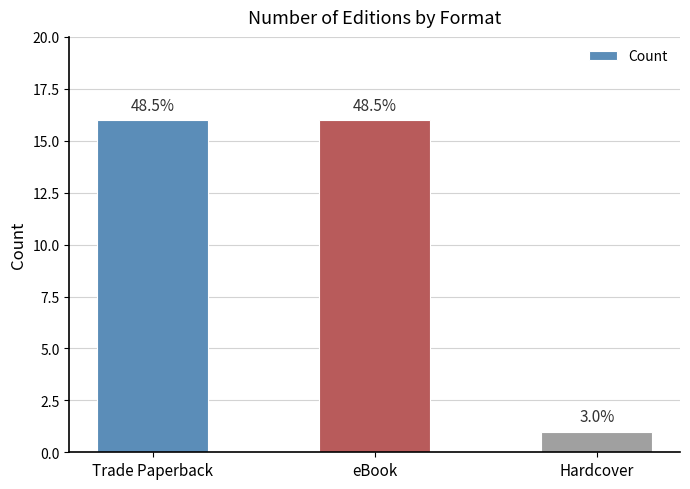

What is the greatest value displayed?

16